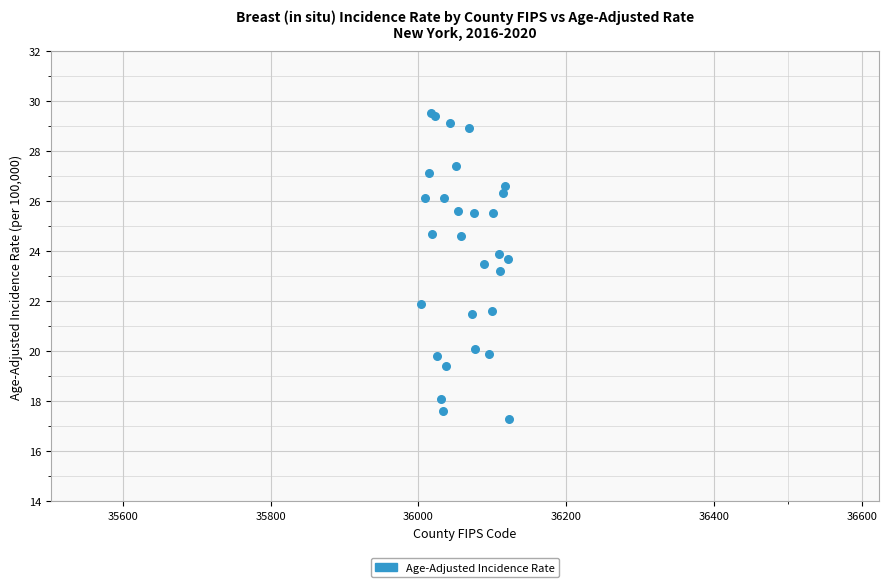

What Y value in the scatter plot is closest to 23?

23.2